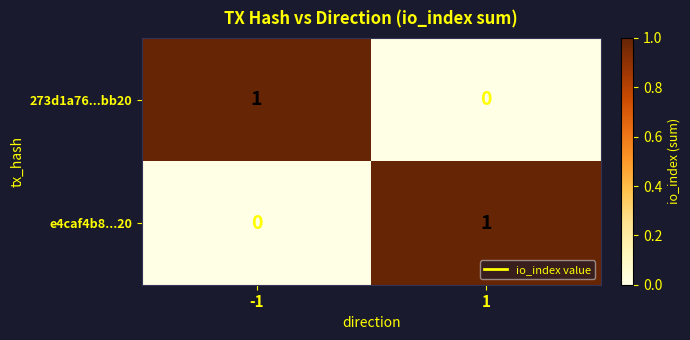

What is the spread (max minus min) of values at 1?

1